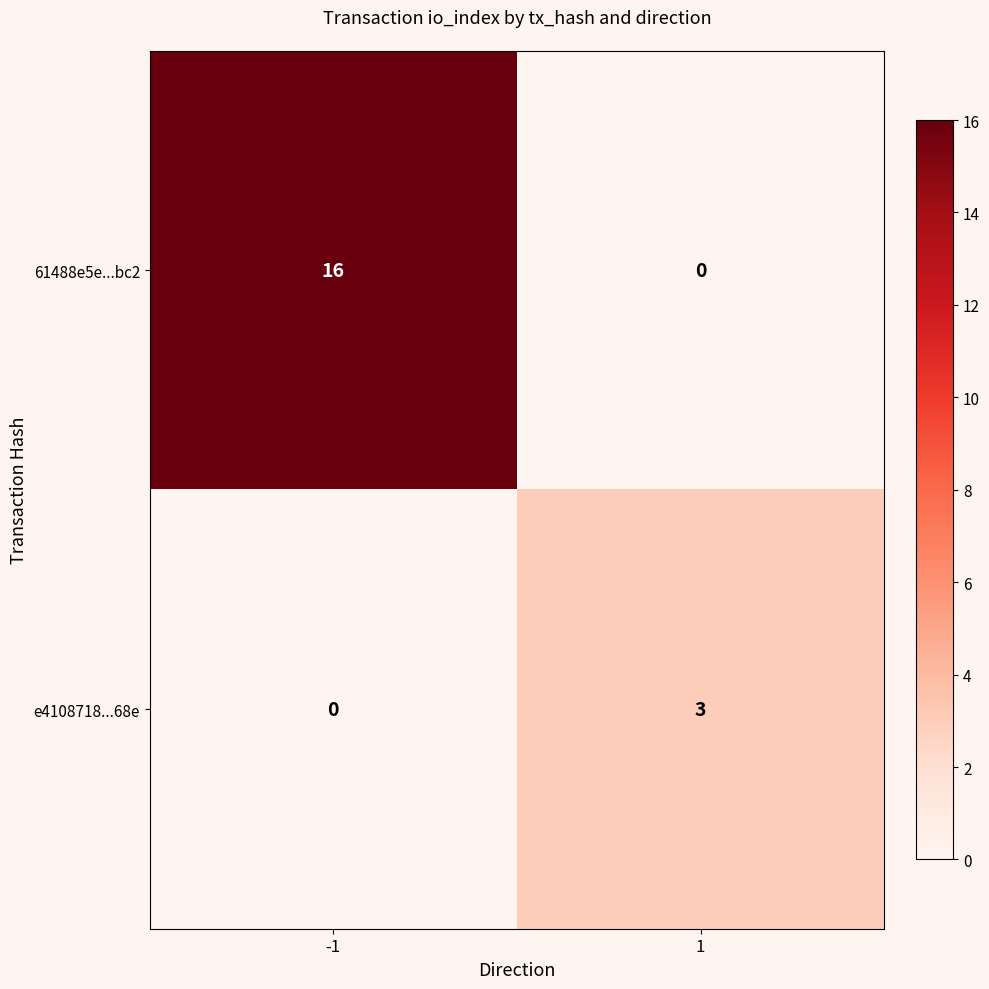

What is the greatest value displayed?

16